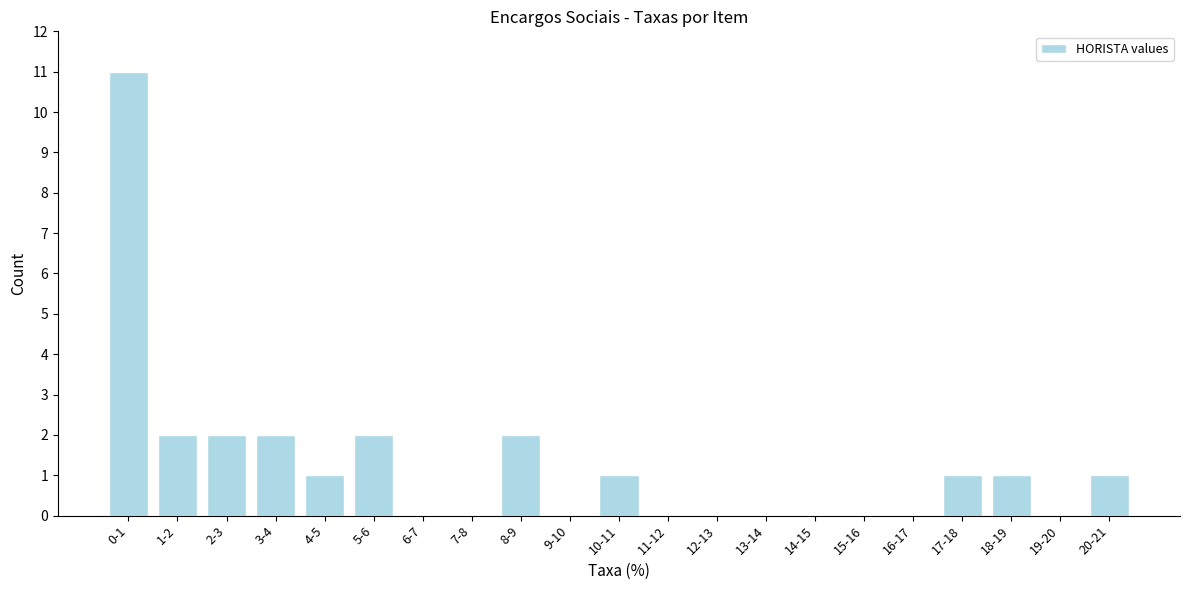

Reading left to right, what are all the values shown in this chart?

0-1=11	1-2=2	2-3=2	3-4=2	4-5=1	5-6=2	6-7=0	7-8=0	8-9=2	9-10=0	10-11=1	11-12=0	12-13=0	13-14=0	14-15=0	15-16=0	16-17=0	17-18=1	18-19=1	19-20=0	20-21=1